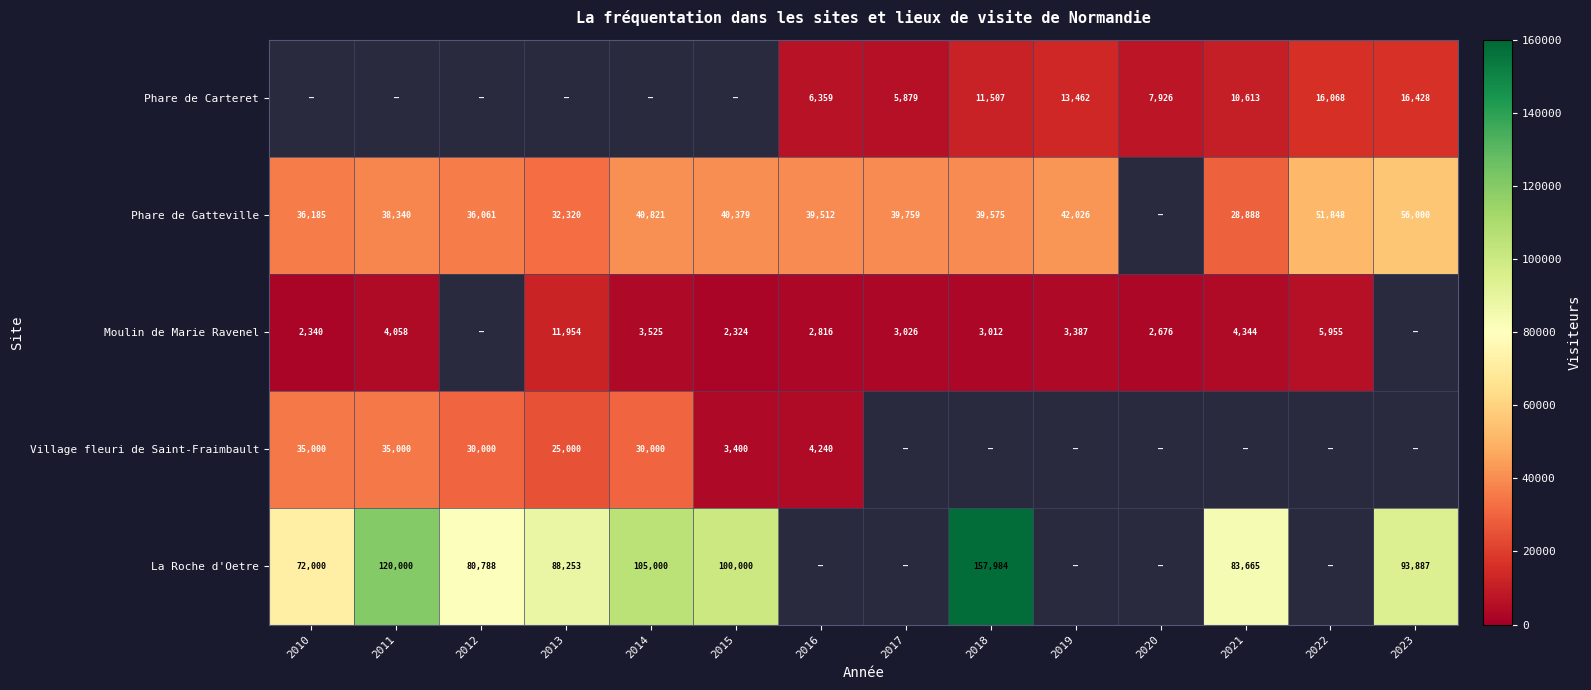

What is the minimum value shown in the chart?

2324.0